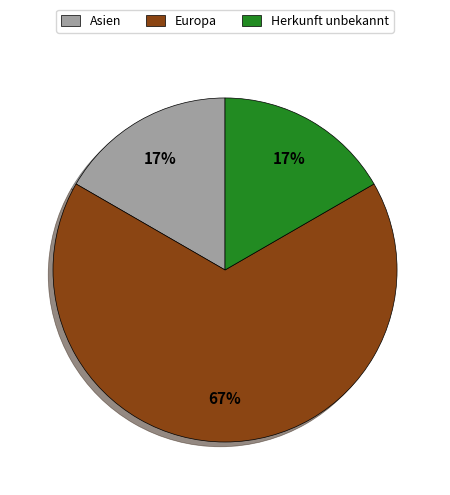

How many slices are in this pie chart?

3